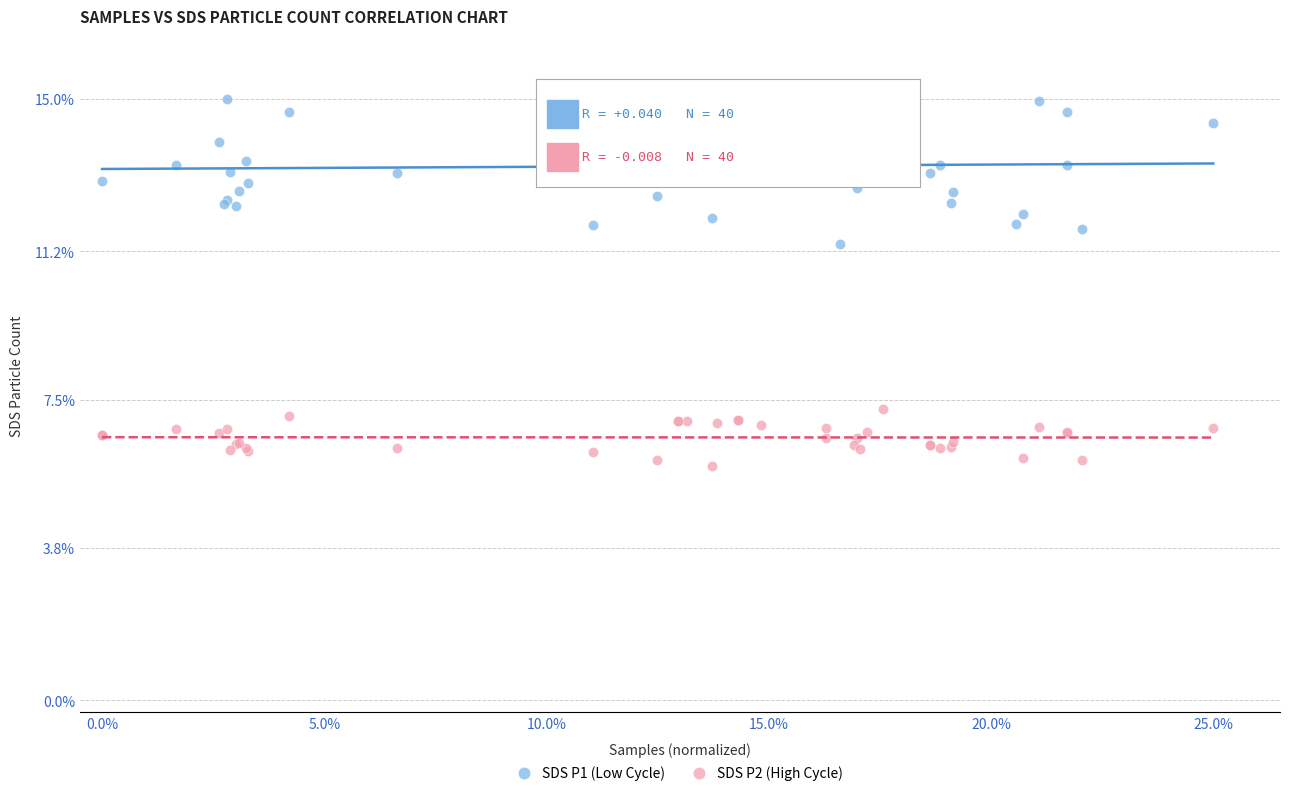

Which series has the widest spread of Y values?

SDS P1 (Low Cycle)